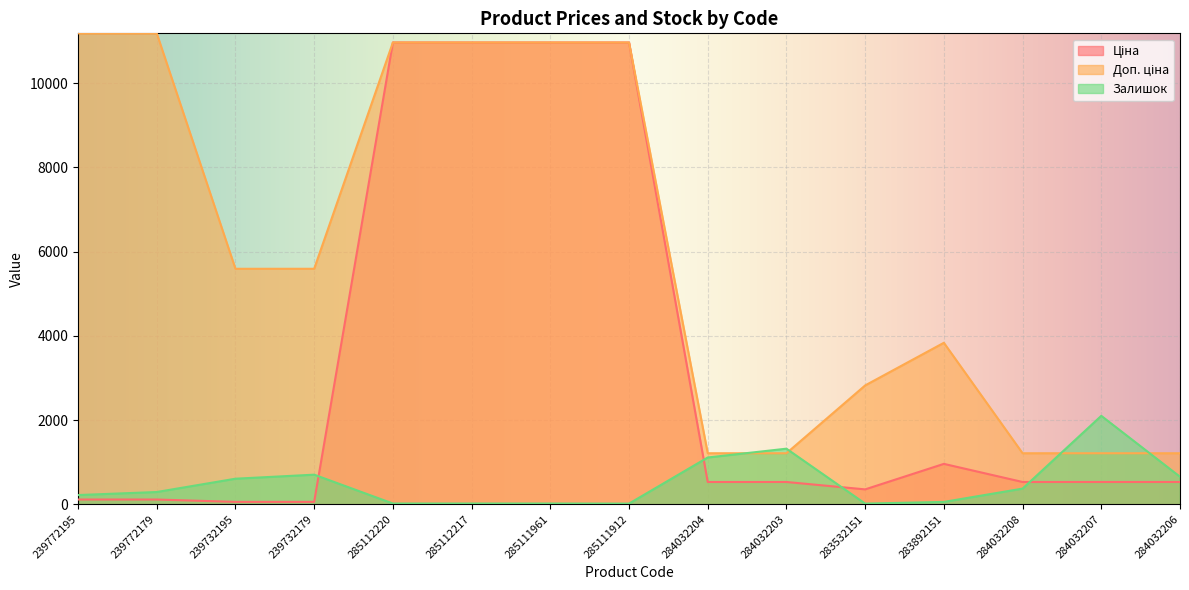

Reading left to right, transcribe all the data shown in this chart.

Ціна: 239772195=111.8	239772179=111.8	239732195=55.9	239732179=55.9	285112220=10964.4	285112217=10964.4	285111961=10964.4	285111912=10964.4	284032204=528.2	284032203=528.2	283532151=352.6	283892151=958.4	284032208=528.2	284032207=528.2	284032206=528.2
Доп. ціна: 239772195=11182.0	239772179=11182.0	239732195=5591.0	239732179=5591.0	285112220=10964.4	285112217=10964.4	285111961=10964.4	285111912=10964.4	284032204=1210.7	284032203=1210.7	283532151=2821.2	283892151=3833.8	284032208=1210.7	284032207=1210.7	284032206=1210.7
Залишок: 239772195=218.0	239772179=290.0	239732195=606.0	239732179=702.0	285112220=17.0	285112217=17.0	285111961=17.0	285111912=15.0	284032204=1110.0	284032203=1319.0	283532151=15.0	283892151=55.0	284032208=371.0	284032207=2099.0	284032206=653.0